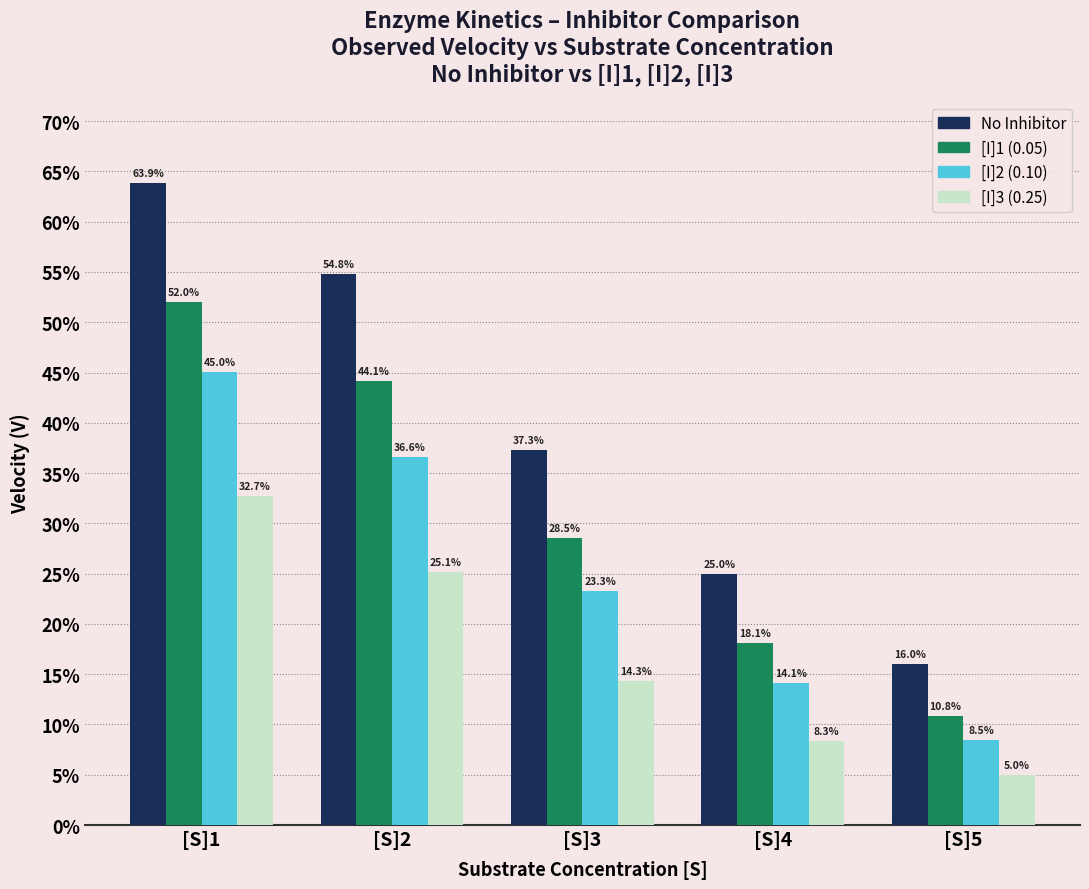

What are all the series names shown in the legend?

No Inhibitor, [I]1 (0.05), [I]2 (0.10), [I]3 (0.25)